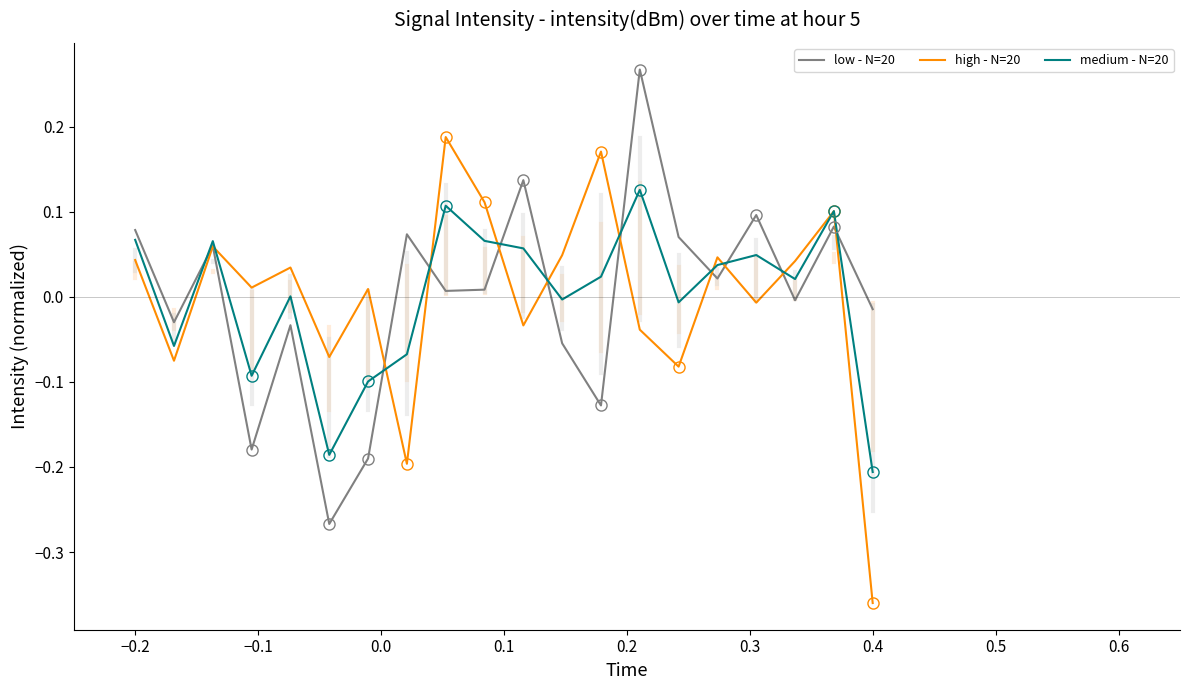

List the series in order of their peak value, lowest first.

medium - N=20, high - N=20, low - N=20